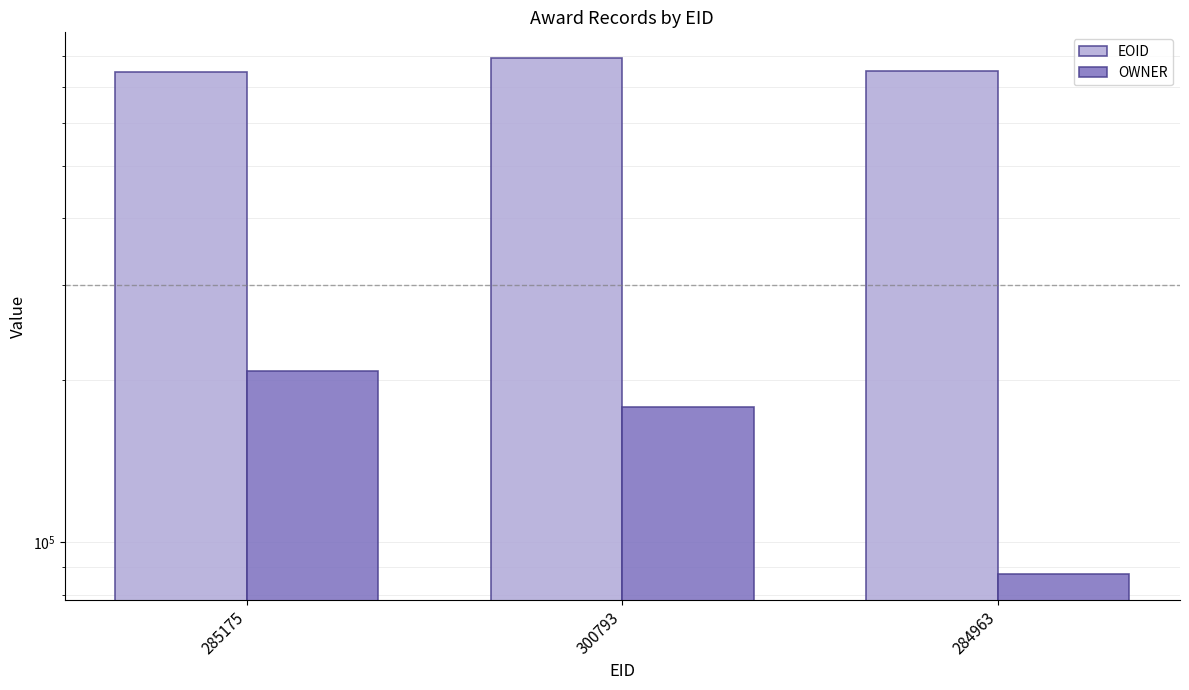

Reading right to left, list all the values displayed in this chart.

EOID: 749363	791236	746619
OWNER: 87395	178260	207524